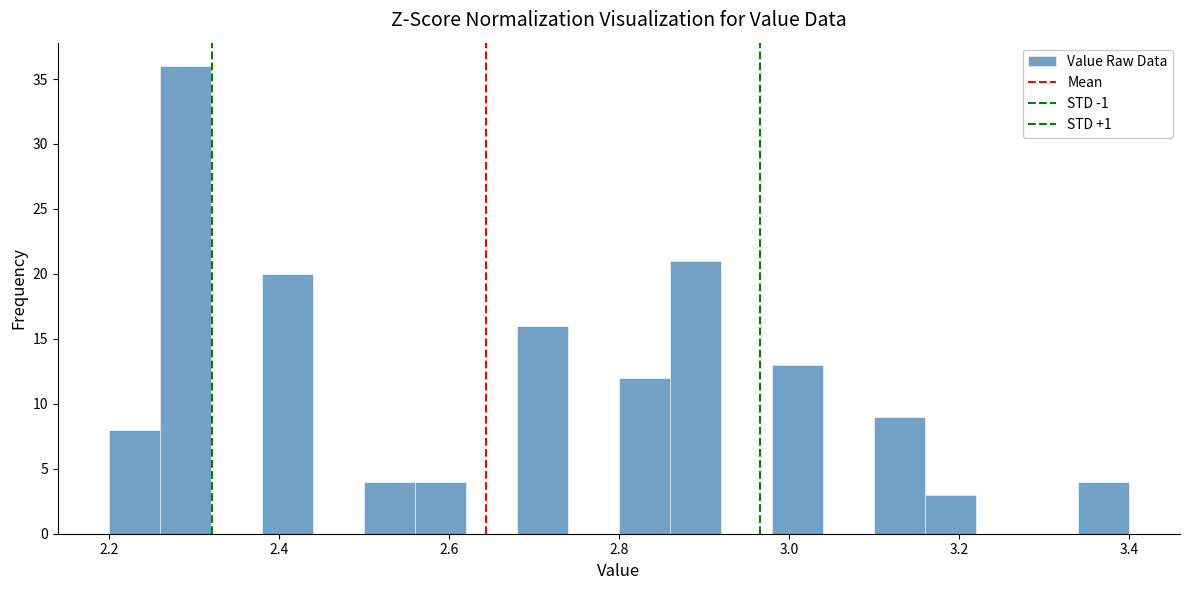

Around what value on the x-axis is the tallest bar? Give the approximate position of its centre, as read against the axis.

2.30